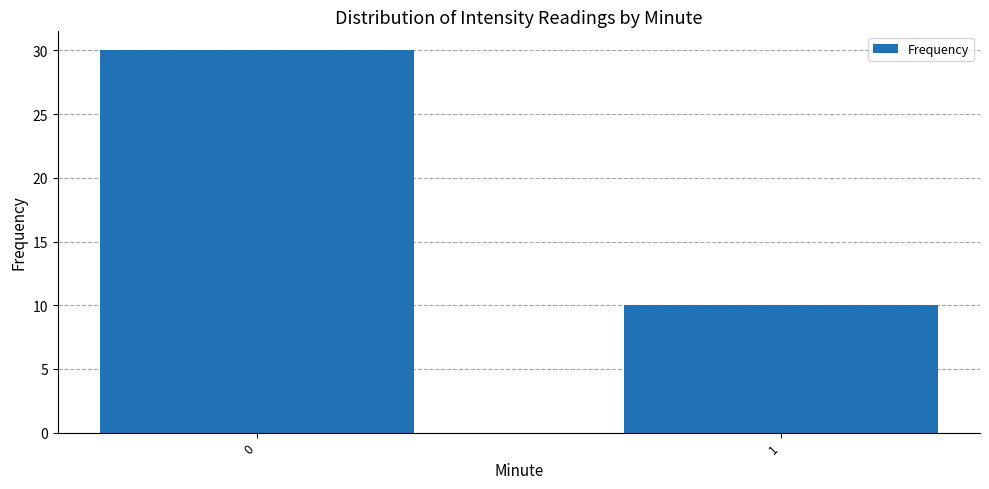

Reading left to right, transcribe all the data shown in this chart.

0=30	1=10